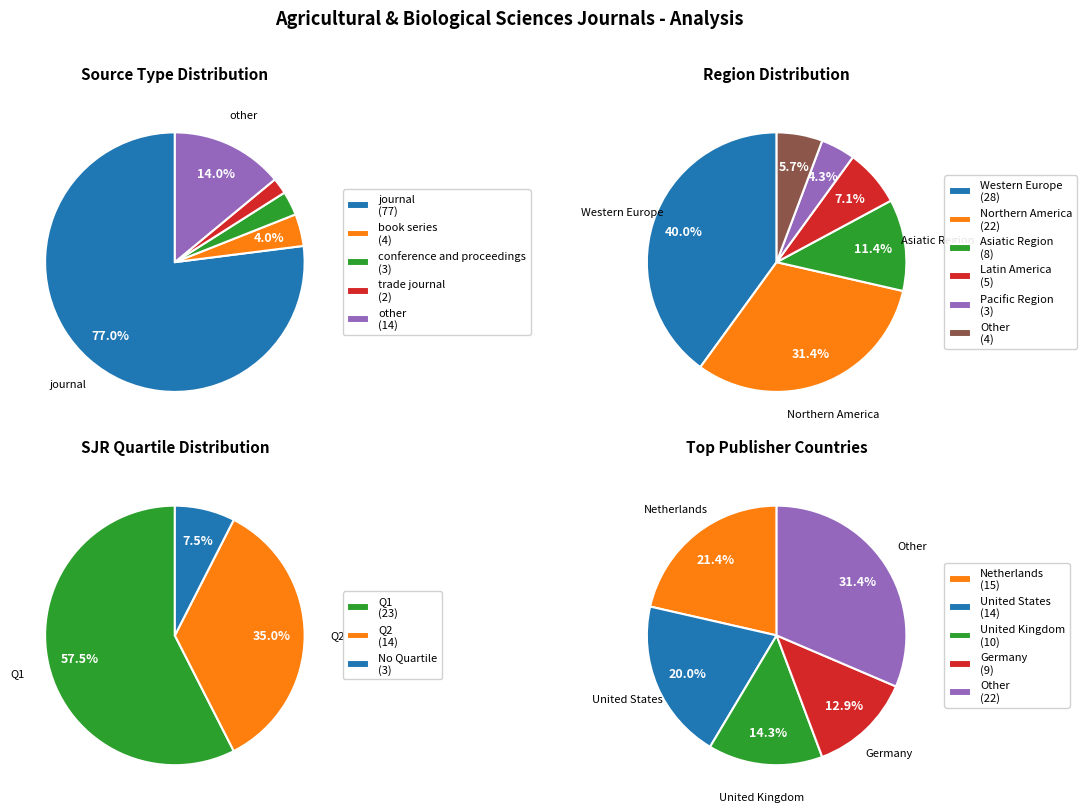

How many segments does this pie chart have?

5